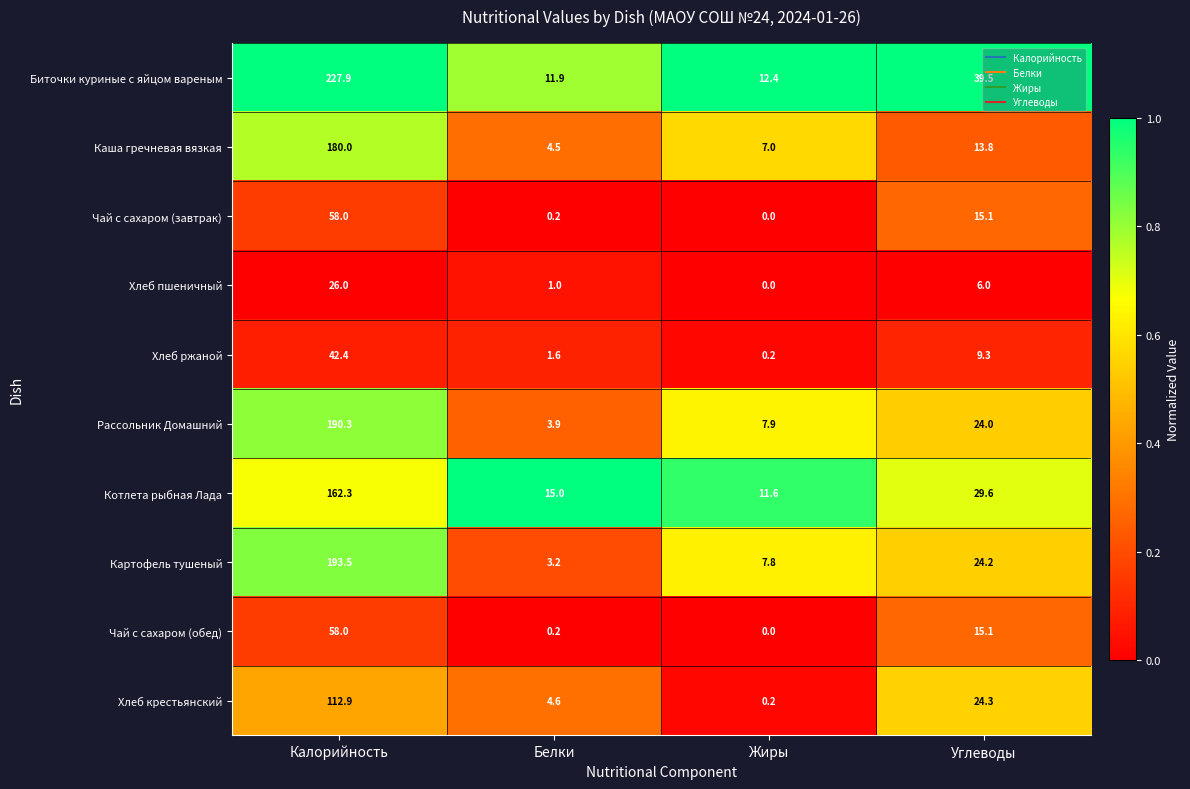

What value does the Хлеб ржаной series have at Углеводы?

9.3